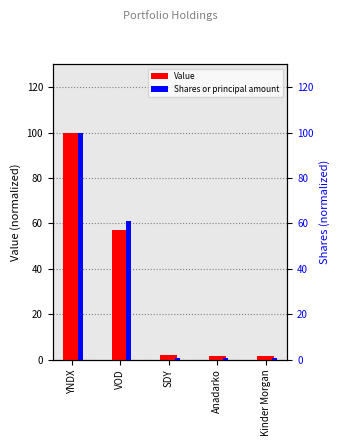

What is the total value across all series at Kinder Morgan?

2.3